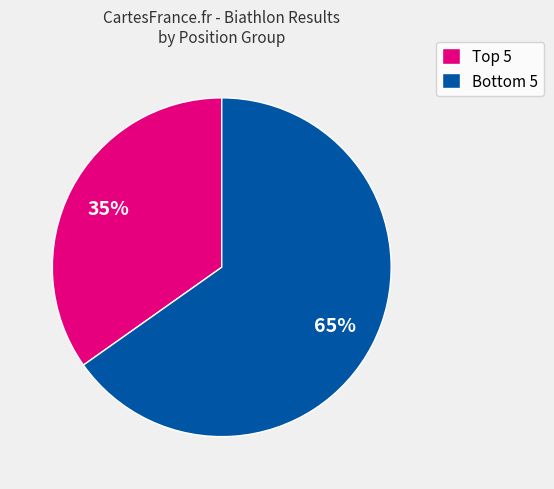

Which slice represents more than half of the pie?

Bottom 5